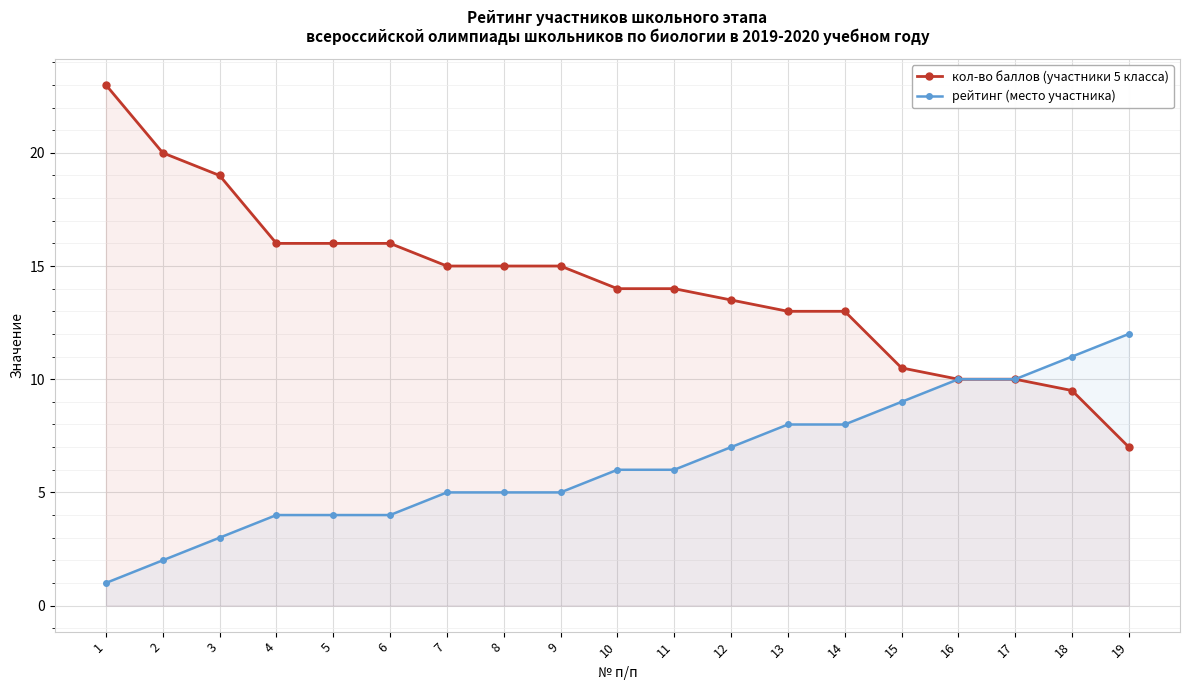

Rank the series by their maximum value, from highest to lowest.

кол-во баллов (участники 5 класса), рейтинг (место участника)